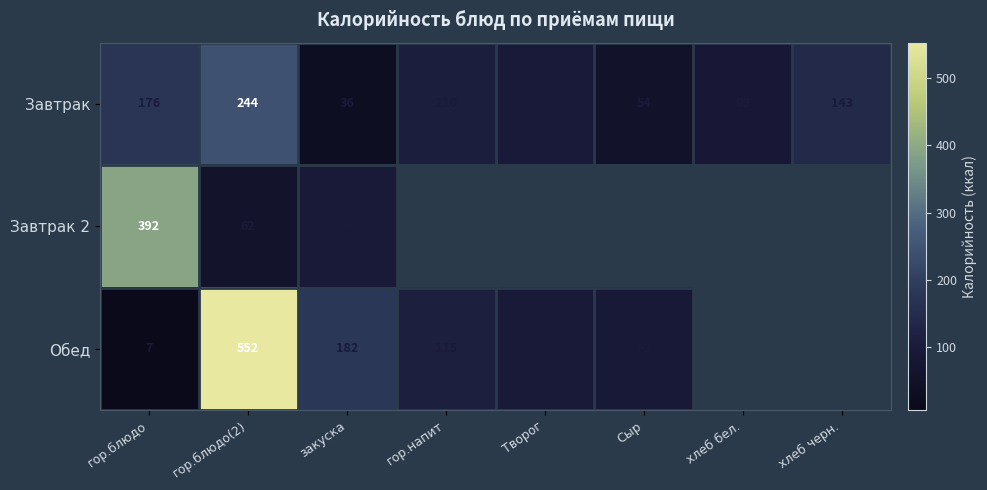

What is the difference between the highest and lowest values at гор.блюдо?

385